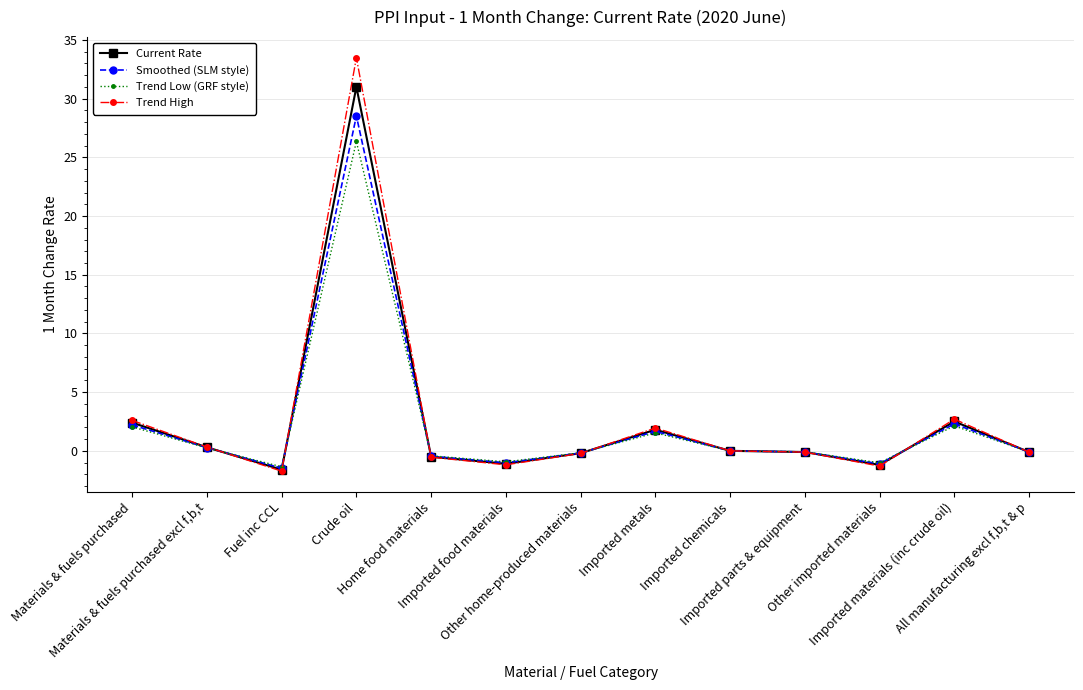

At which category does Smoothed (SLM style) reach its first local peak?

Crude oil